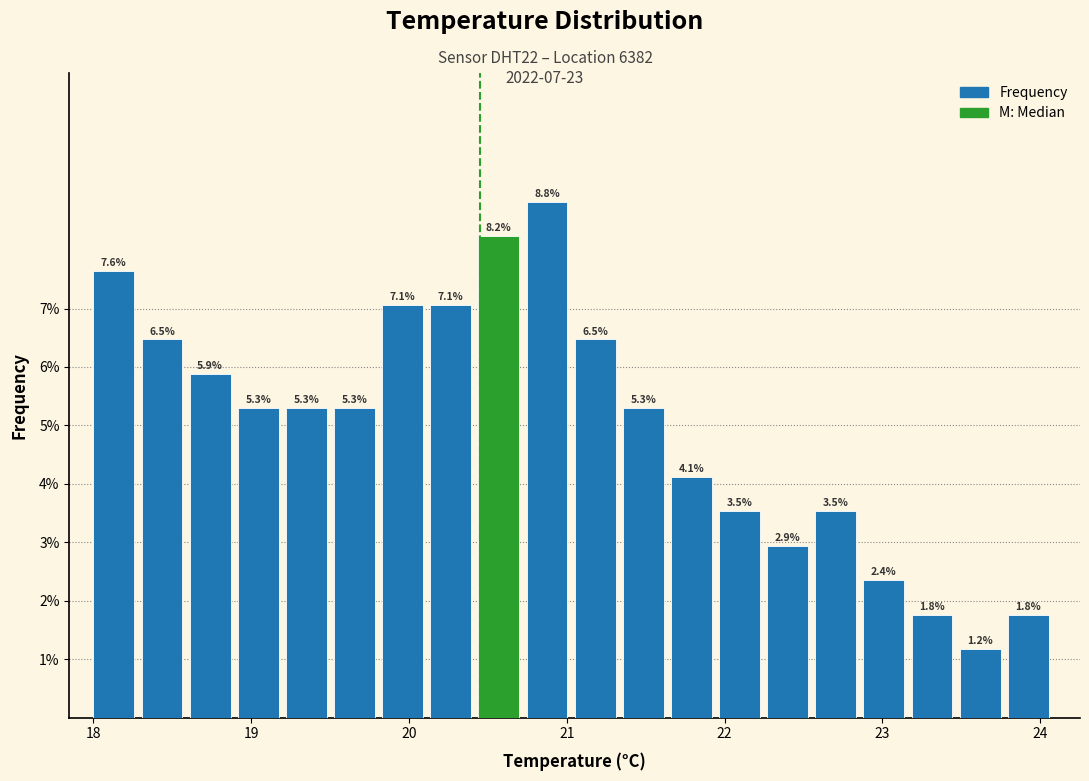

Around what value on the x-axis is the tallest bar? Give the approximate position of its centre, as read against the axis.

20.9